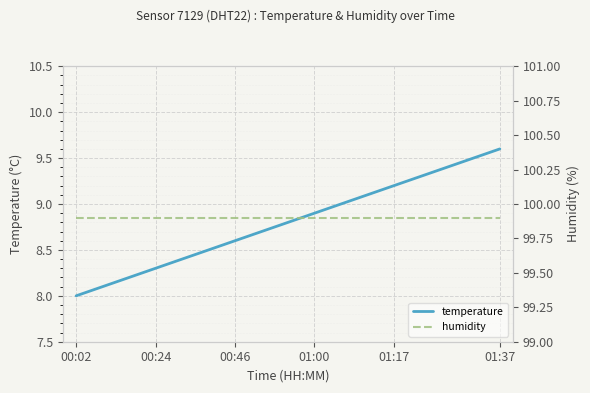

List the series in order of their peak value, lowest first.

temperature, humidity